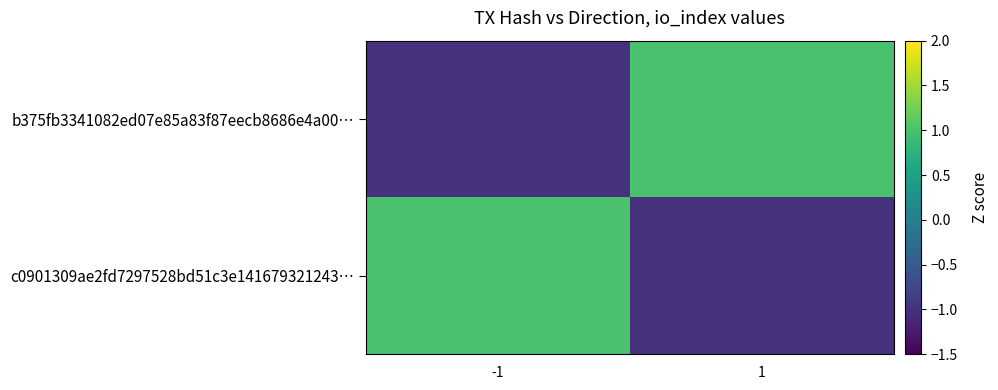

How many distinct data groups are displayed?

2